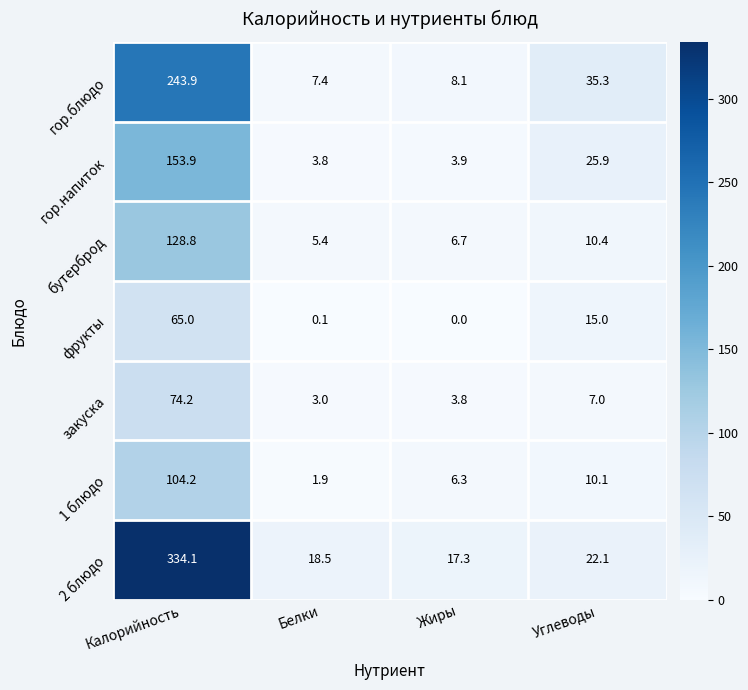

What is the sum of the бутерброд values at Калорийность and Белки?

134.2